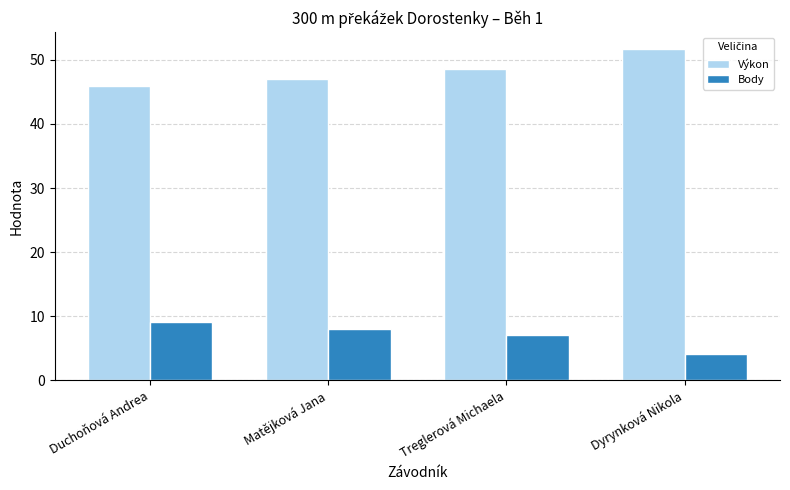

What is the value of the Body bar at the 3rd from the left?

7.0